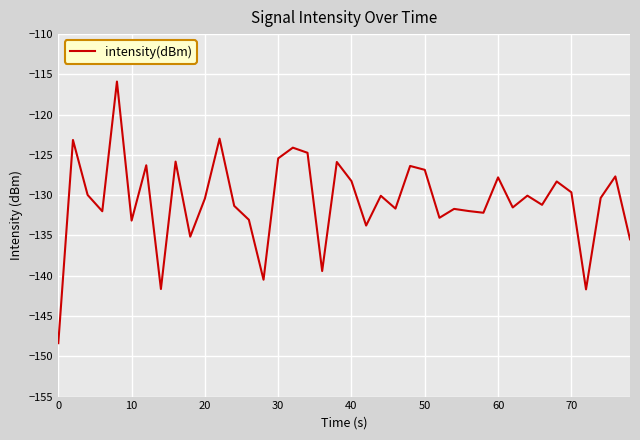

What is the smallest value displayed?

-148.4